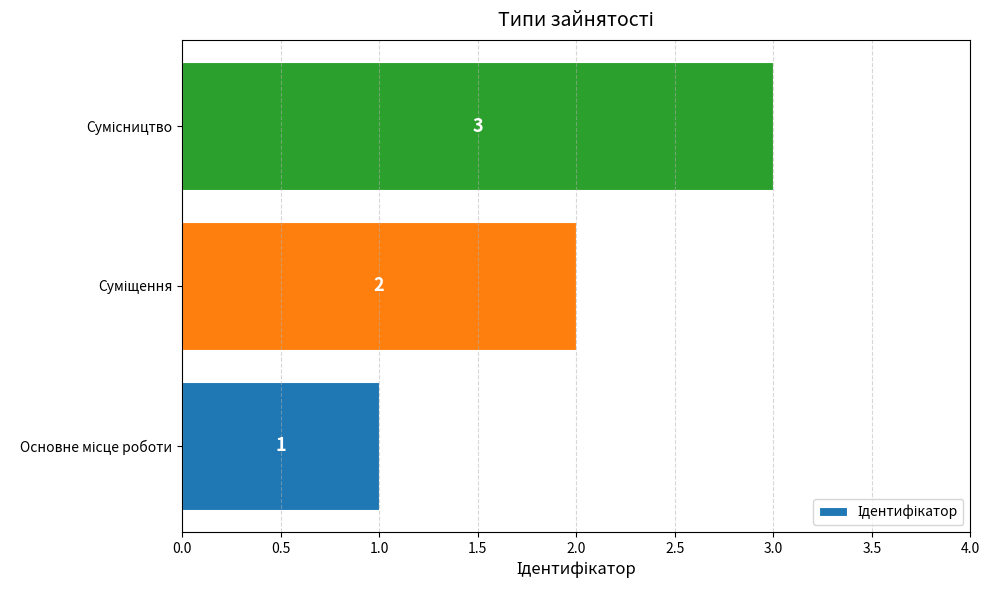

Count the values in the range 1 to 3.

3